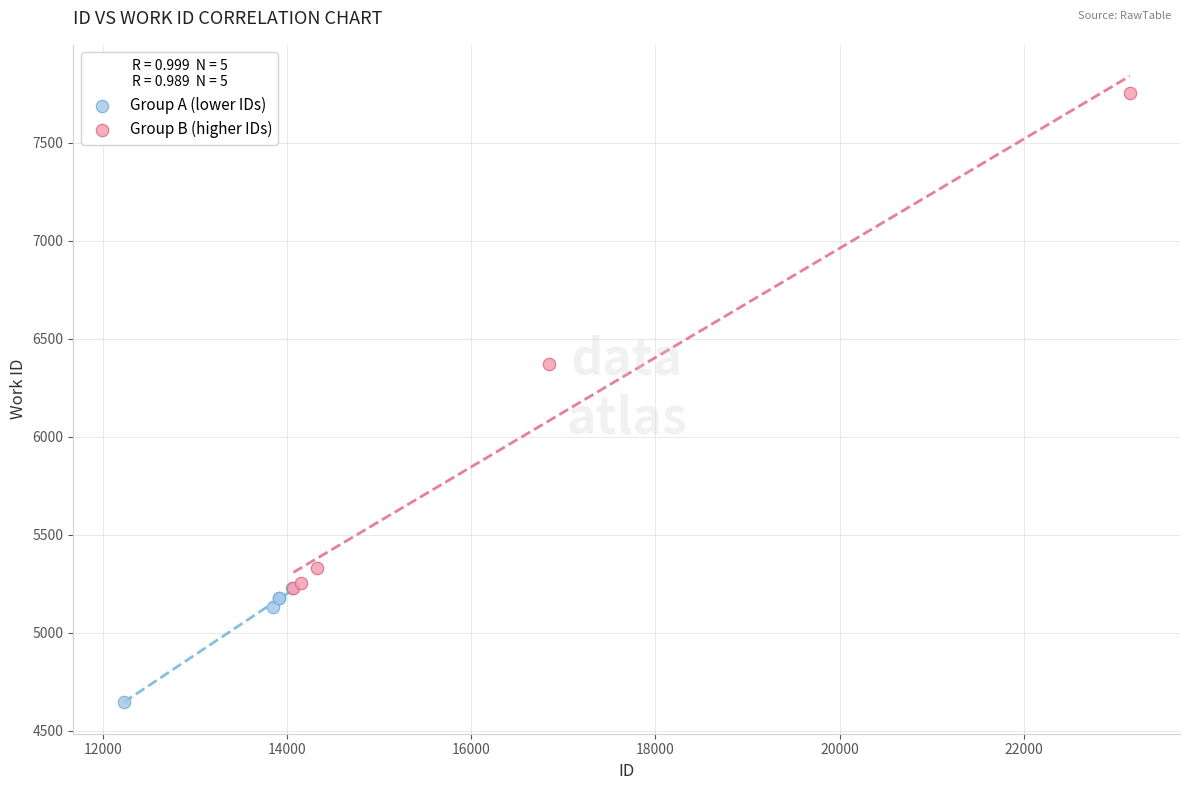

Which series has the largest Y range (max minus min)?

Group B (higher IDs)